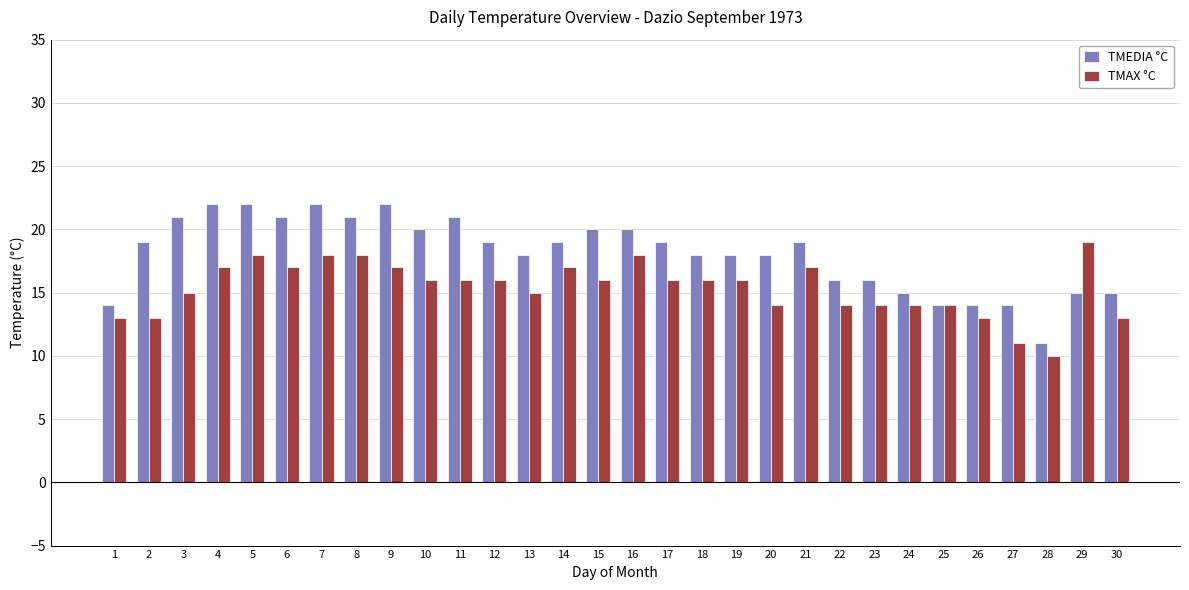

Are the bars horizontal?

No